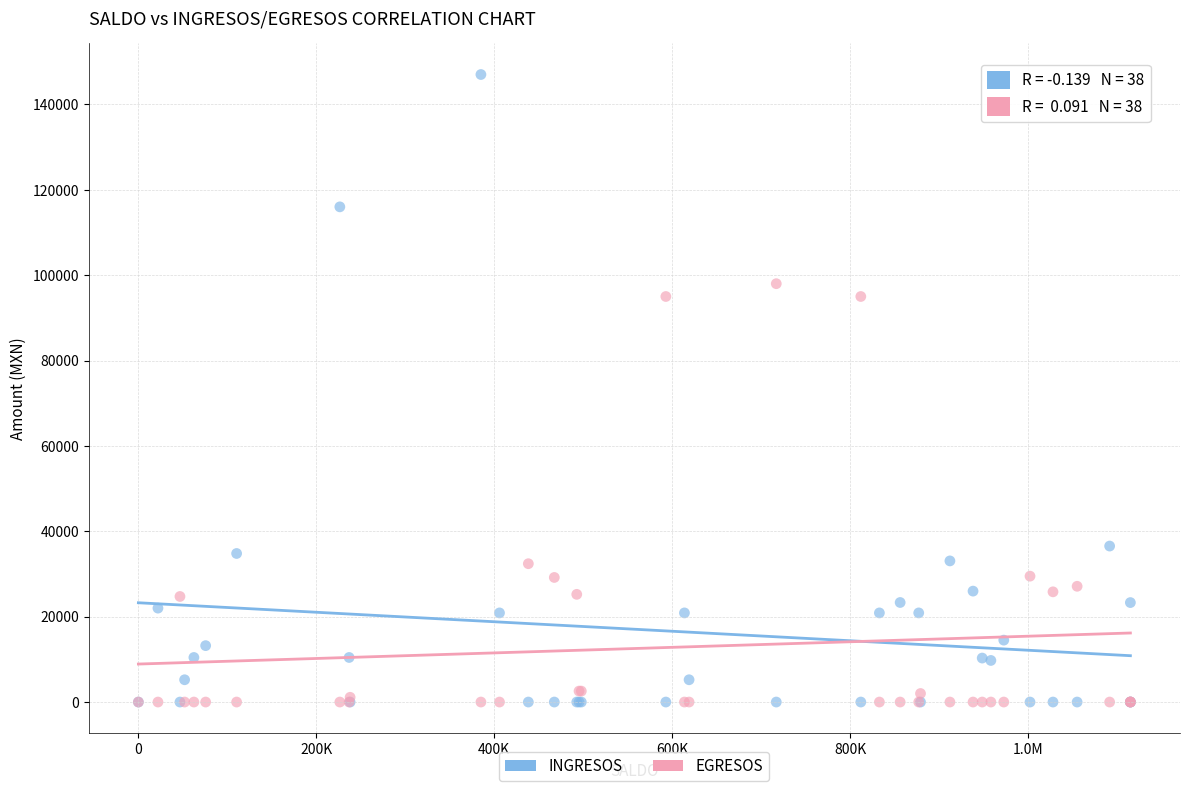

In the EGRESOS series, what Y value is closest to 49000?

32405.2